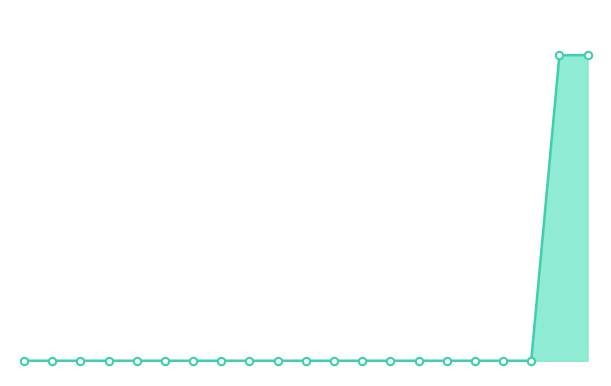

Does the chart have visible grid lines?

No